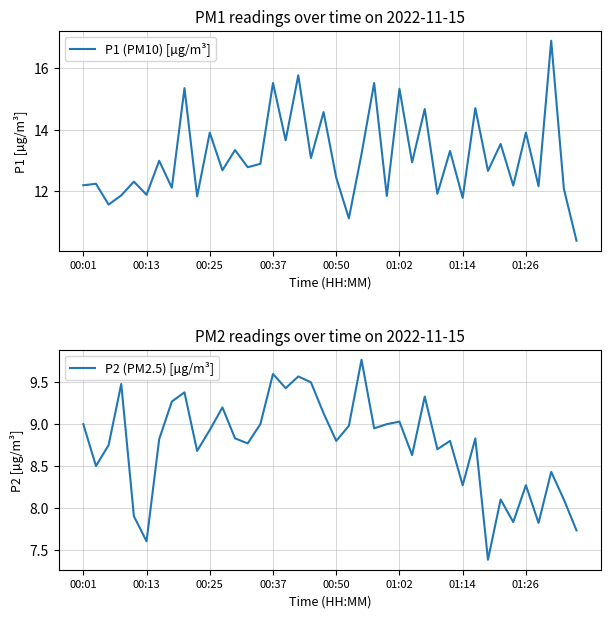

How many values in the P2 (PM2.5) [µg/m³] series are below 8?

6